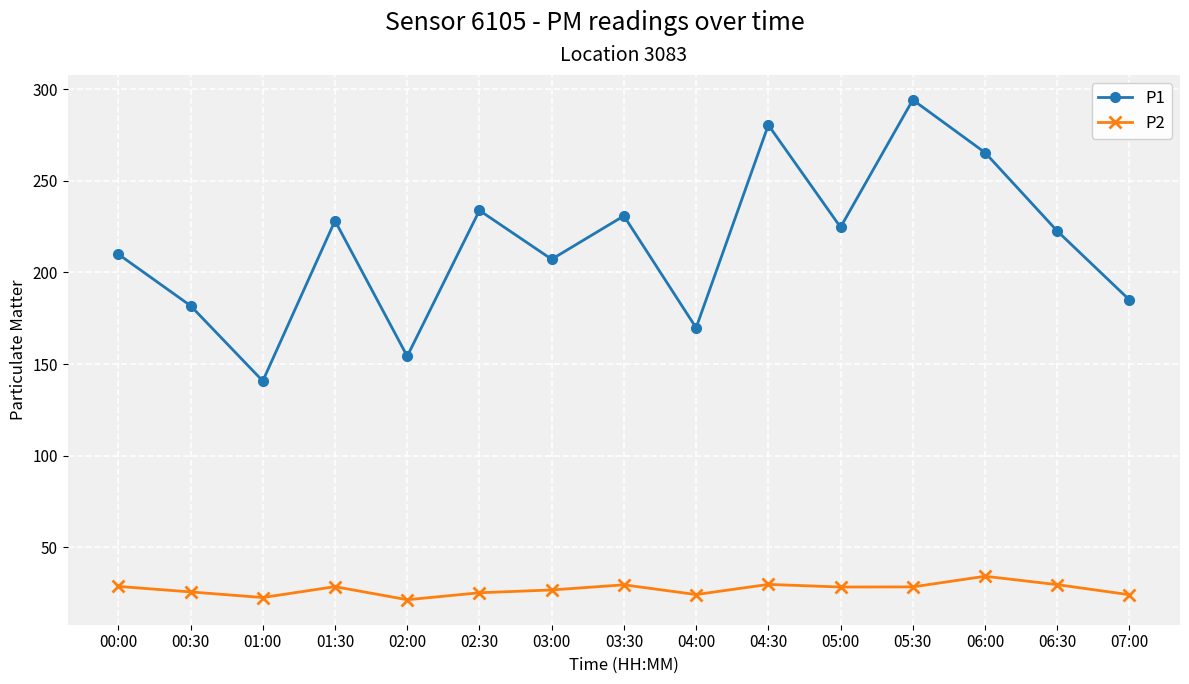

What position from the right is 02:00?

11